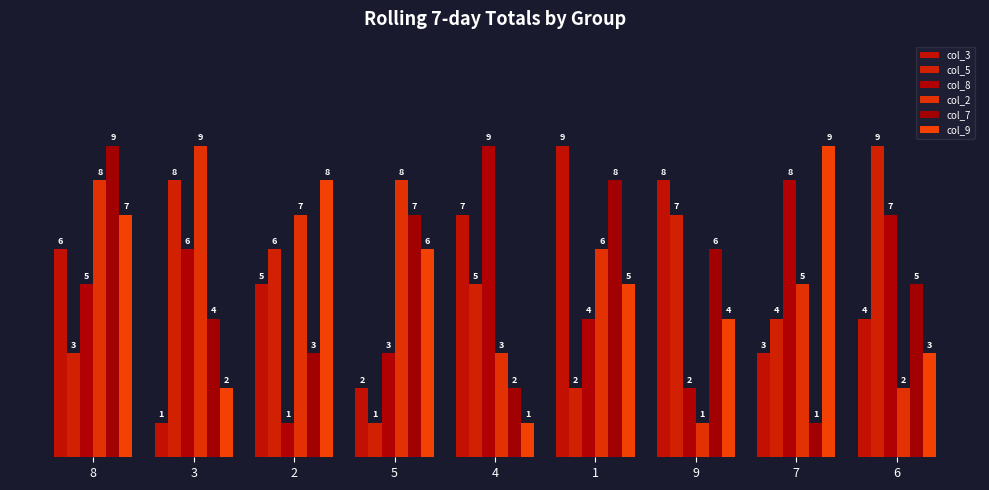

Reading right to left, transcribe all the data shown in this chart.

col_3: 6=4	7=3	9=8	1=9	4=7	5=2	2=5	3=1	8=6
col_5: 6=9	7=4	9=7	1=2	4=5	5=1	2=6	3=8	8=3
col_8: 6=7	7=8	9=2	1=4	4=9	5=3	2=1	3=6	8=5
col_2: 6=2	7=5	9=1	1=6	4=3	5=8	2=7	3=9	8=8
col_7: 6=5	7=1	9=6	1=8	4=2	5=7	2=3	3=4	8=9
col_9: 6=3	7=9	9=4	1=5	4=1	5=6	2=8	3=2	8=7